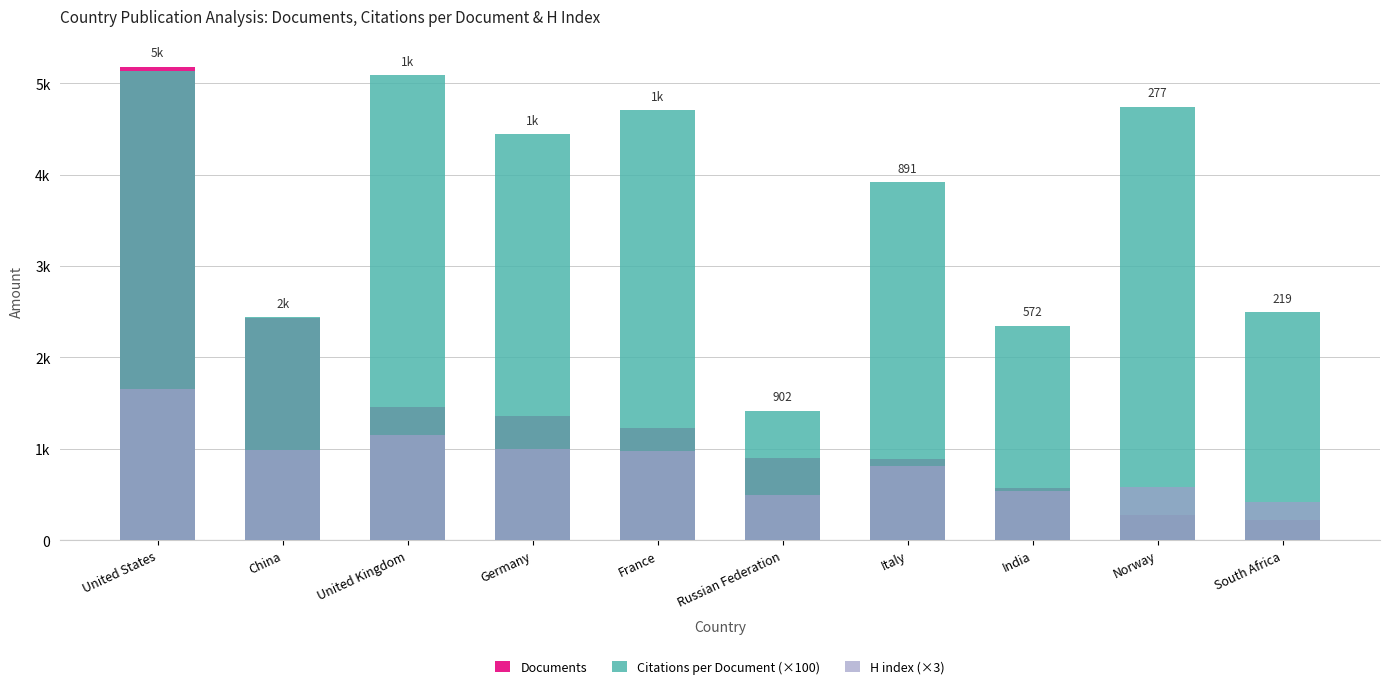

What position from the right is China?

9